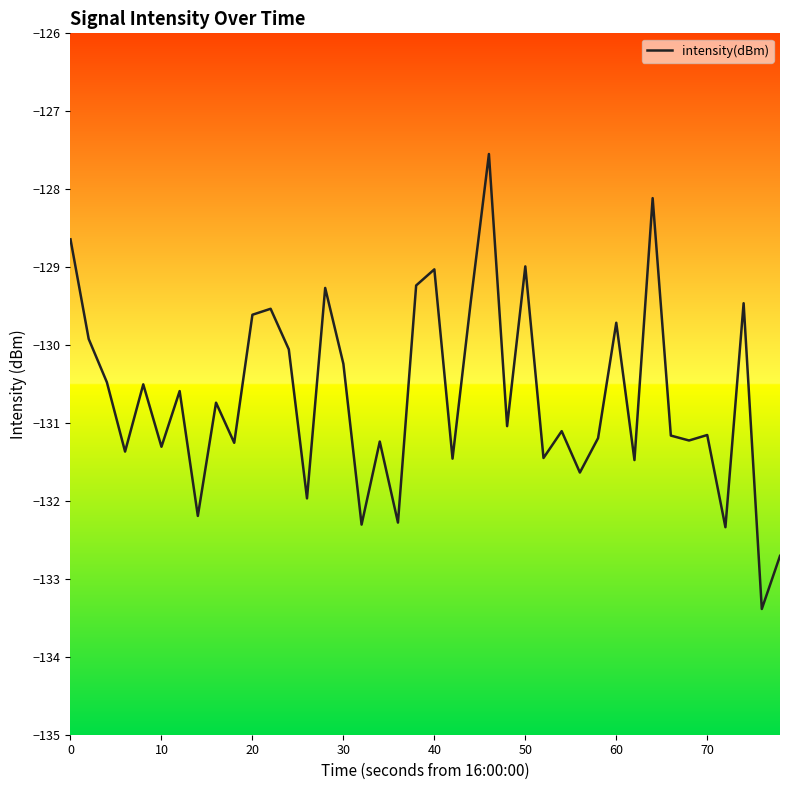

Does the chart display data point markers on the line(s)?

No